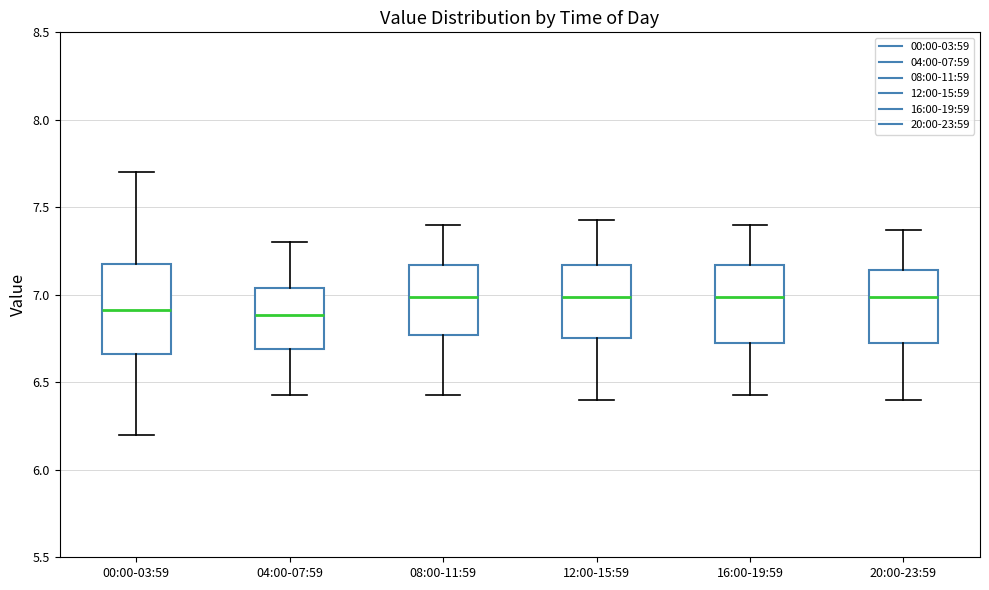

Which box is the tallest, from its lower edge to its upper edge?

00:00-03:59